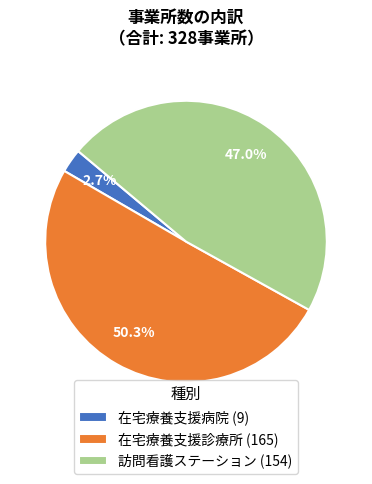

To the nearest percent, what is the difference between the 在宅療養支援診療所 and 訪問看護ステーション slice percentages?

3%